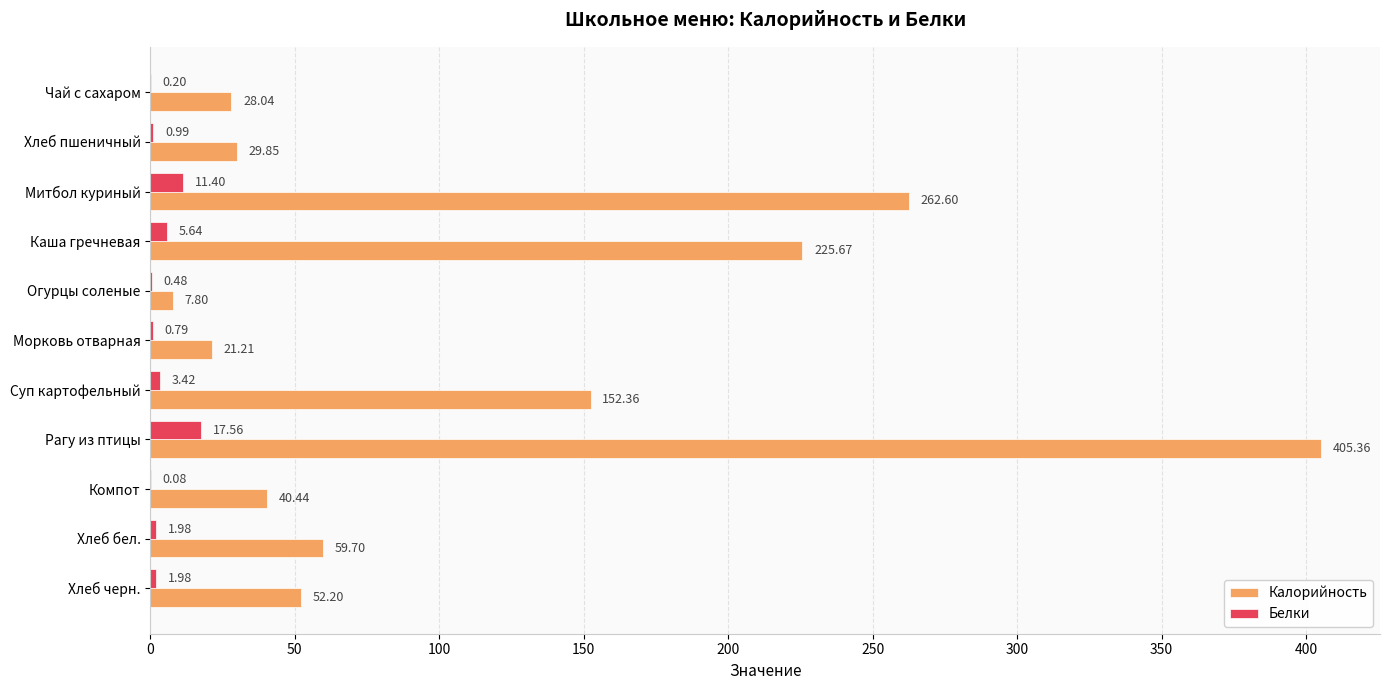

Which category has the highest value in the Калорийность series?

Рагу из птицы